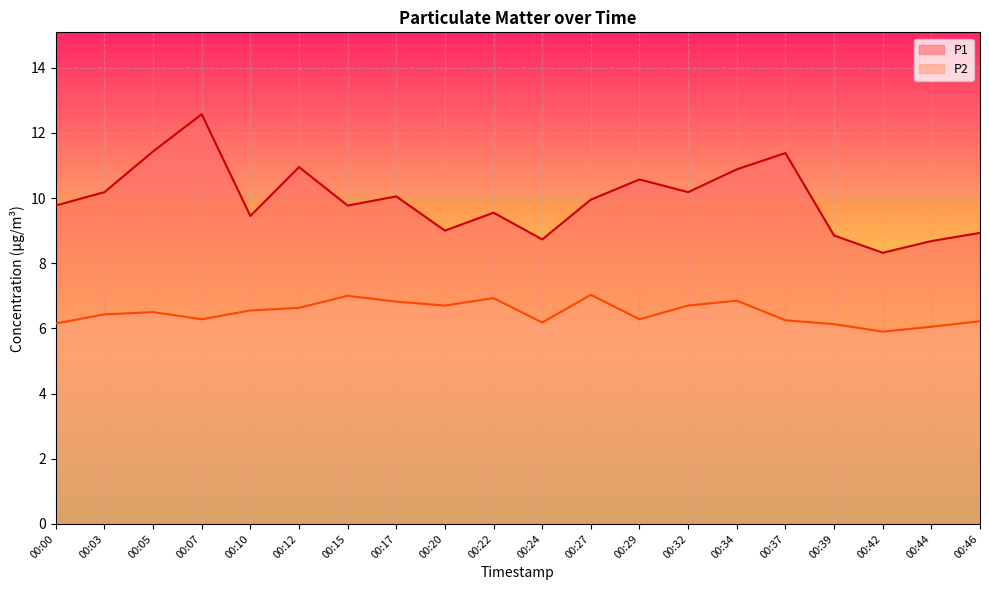

Reading right to left, what are all the values shown in this chart?

P1: 8.9	8.7	8.3	8.8	11.4	10.9	10.2	10.6	9.9	8.7	9.6	9.0	10.1	9.8	10.9	9.4	12.6	11.4	10.2	9.8
P2: 6.2	6.0	5.9	6.1	6.2	6.8	6.7	6.3	7.0	6.2	6.9	6.7	6.8	7.0	6.6	6.5	6.3	6.5	6.4	6.2